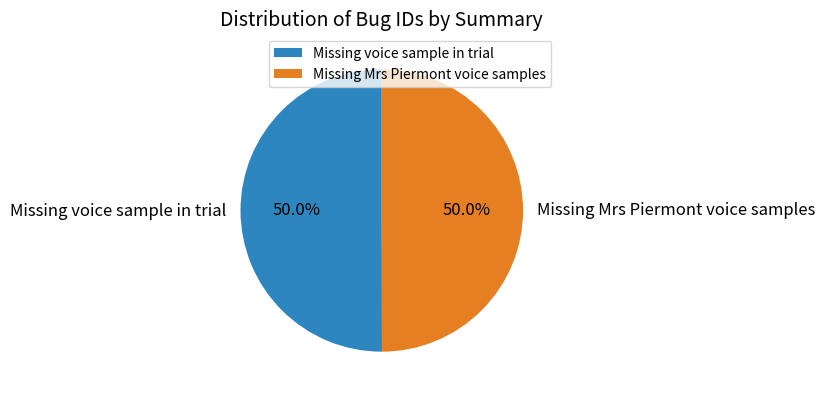

How much of the chart is everything except Missing Mrs Piermont voice samples?

50.0%